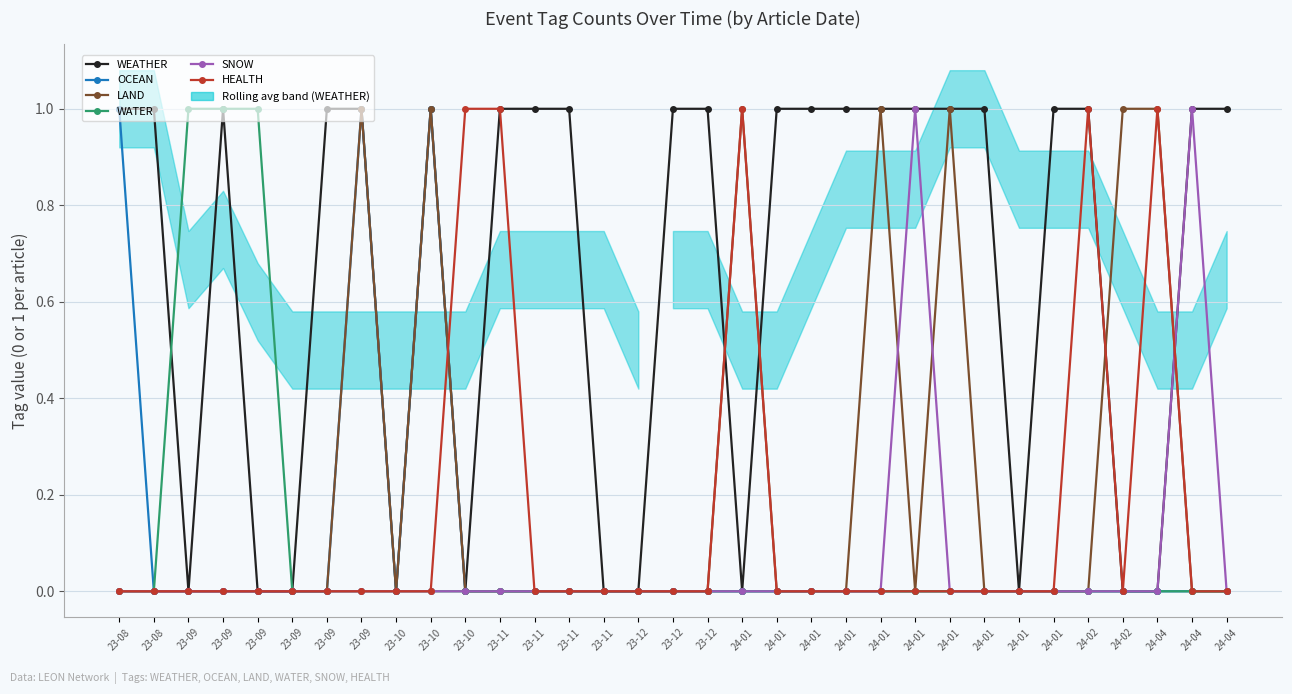

True or false: LAND has more than 2 points higher than both neighbors.

True